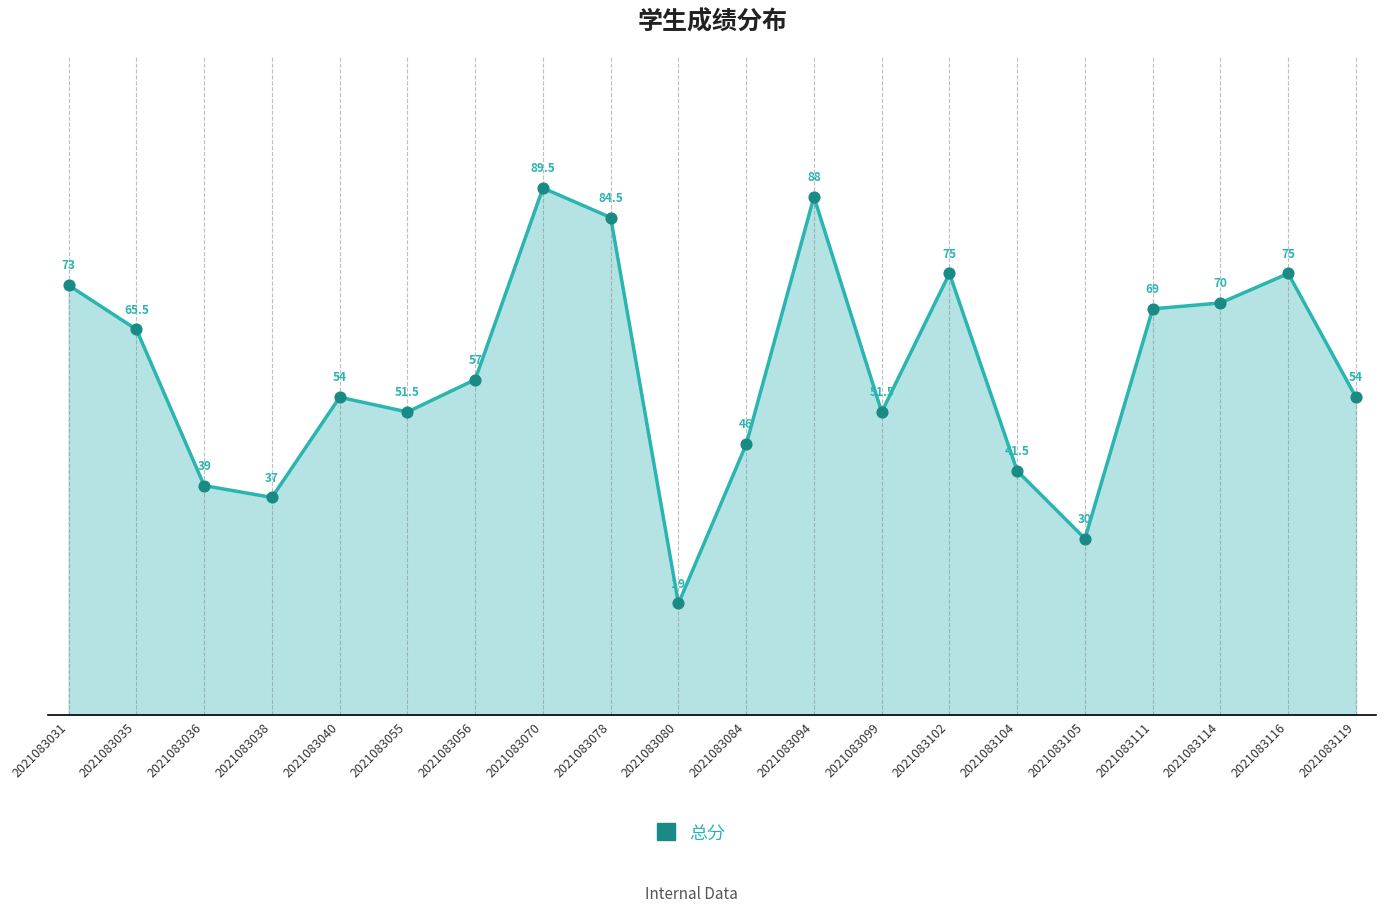

Approximately how many times larger is the value at 2021083055 compared to 2021083116?

0.7